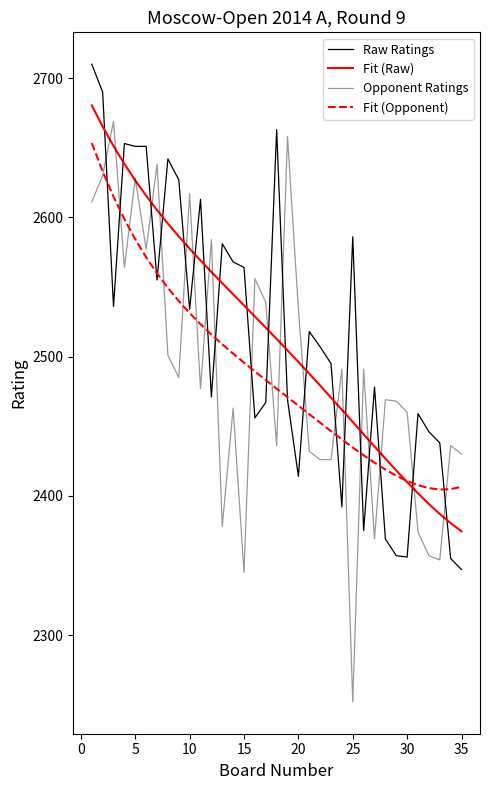

How many lines are shown in the chart?

4